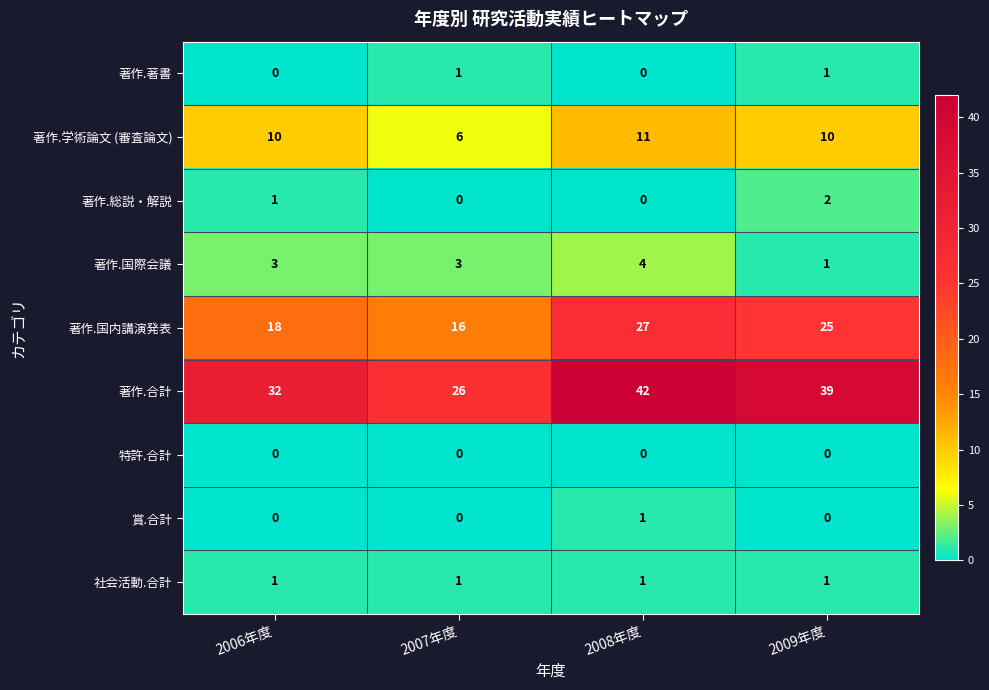

Which category has the highest value in the 著作.国際会議 series?

2008年度